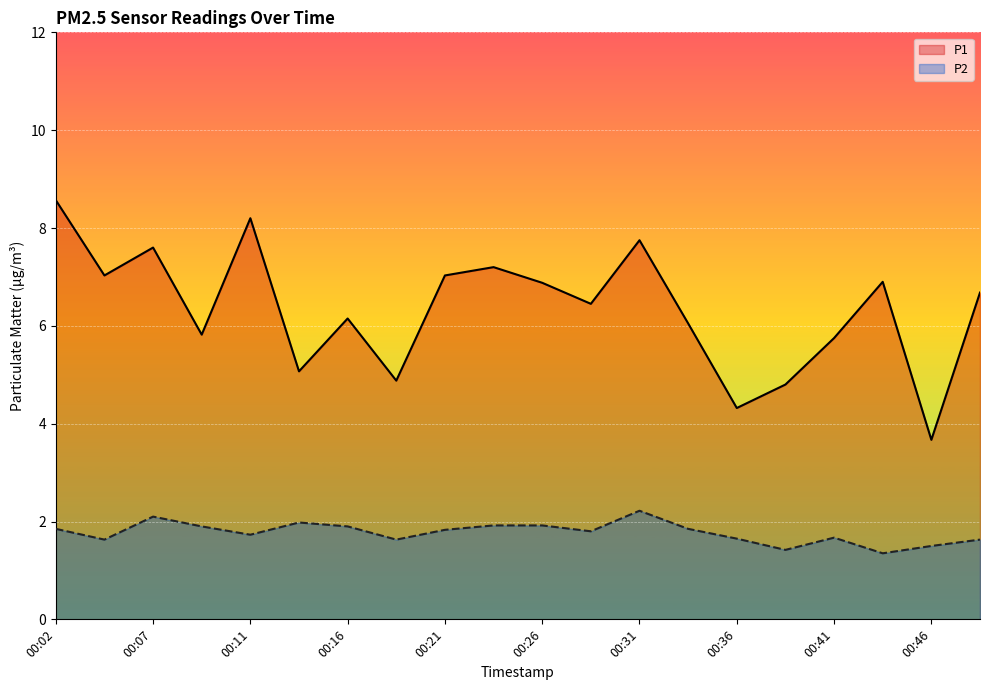

What is the total value across all series at 00:29?

8.2